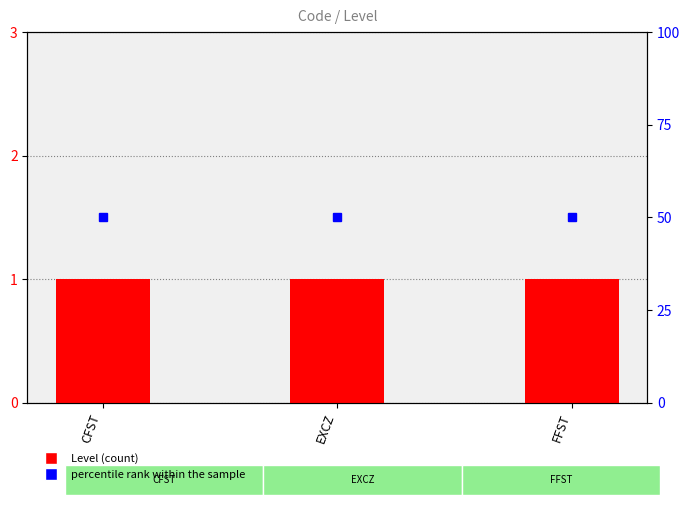

What is the value of the percentile rank within the sample bar at the 2nd from the left?

50